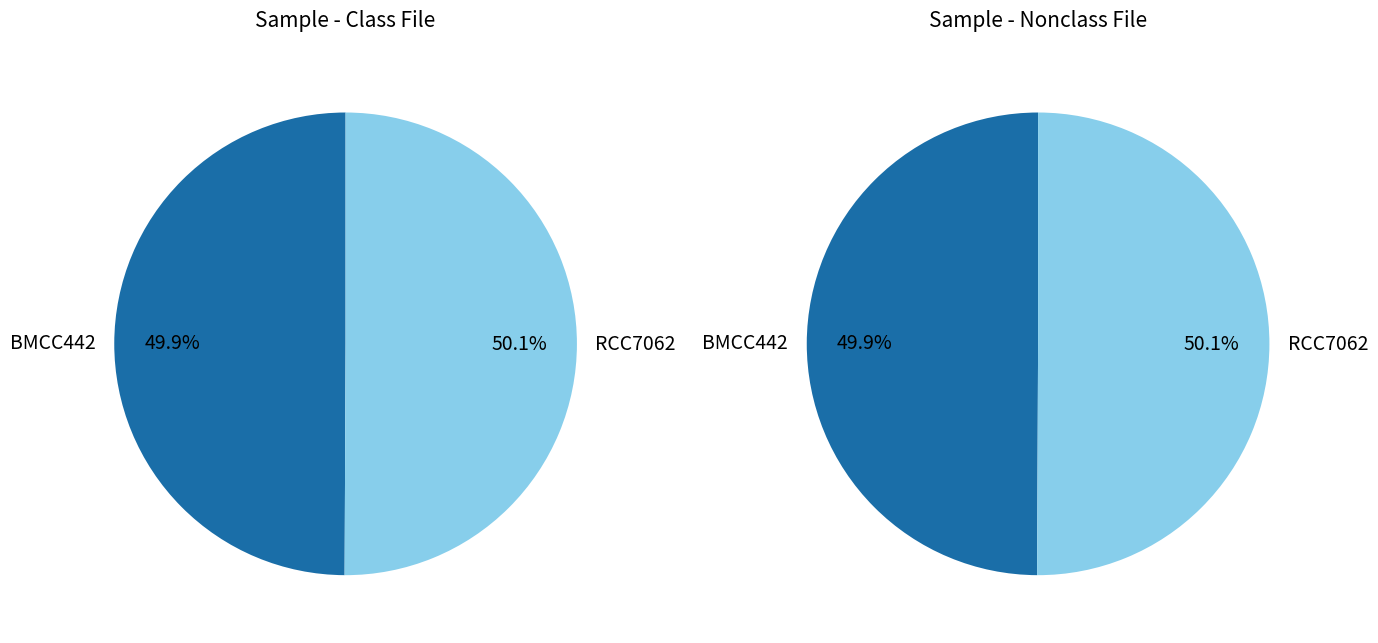

To the nearest percent, what percentage of the pie is BMCC442?

50%